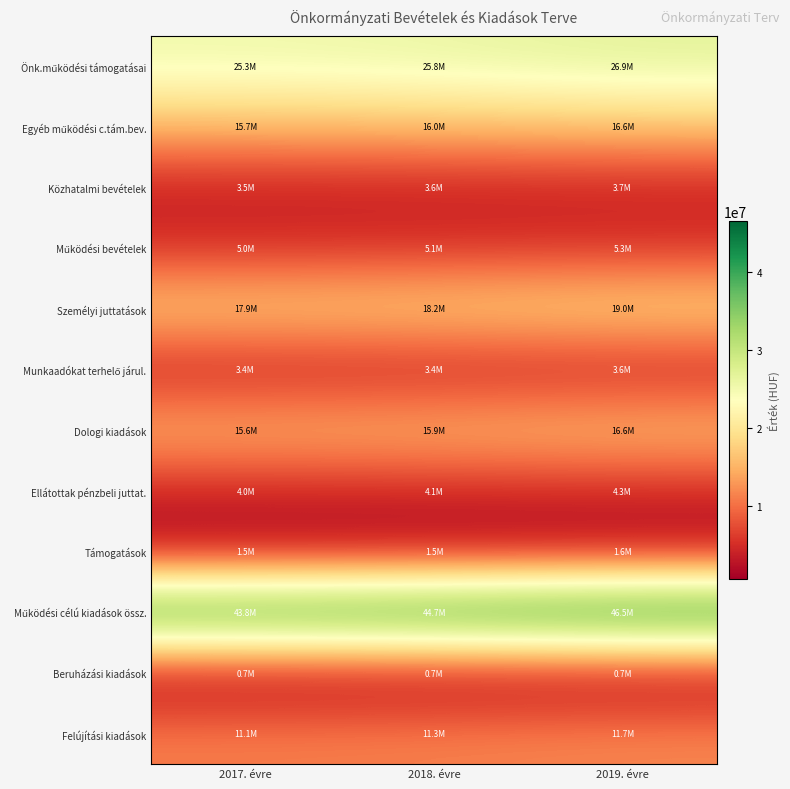

What is the difference between the highest and lowest values at 2018. évre?

44024220